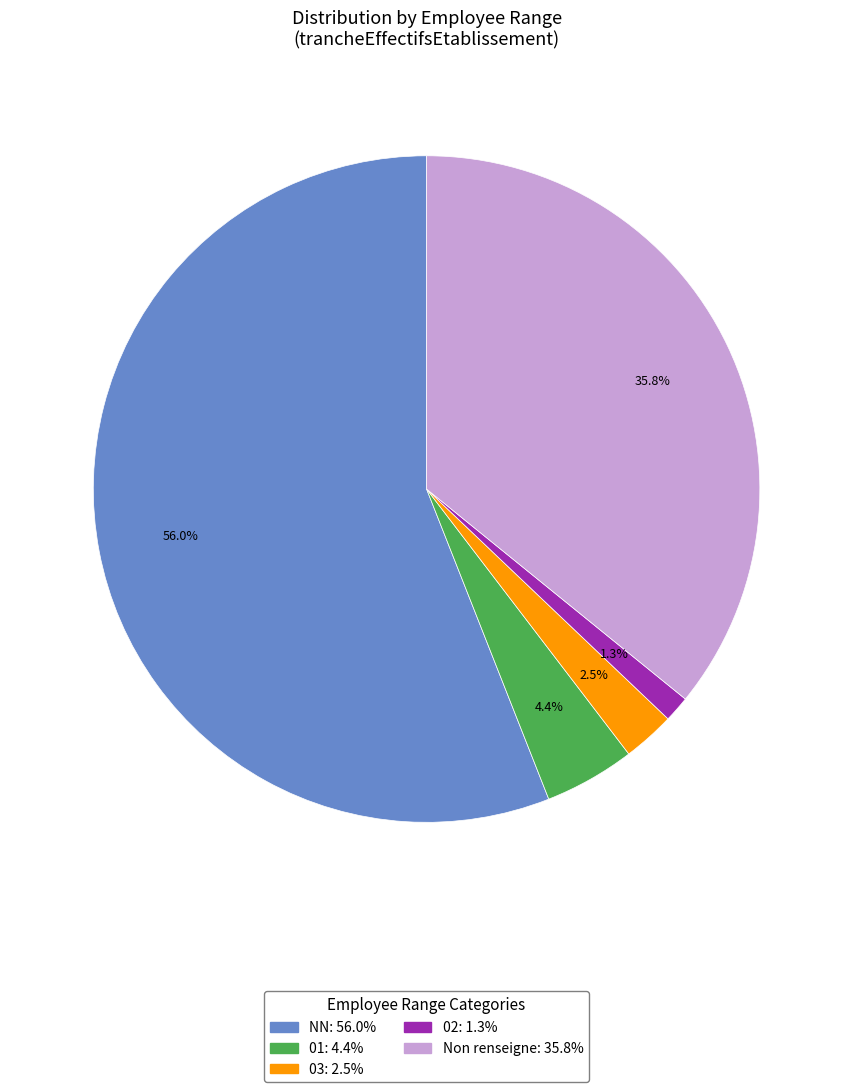

Is there a majority slice in this chart?

Yes